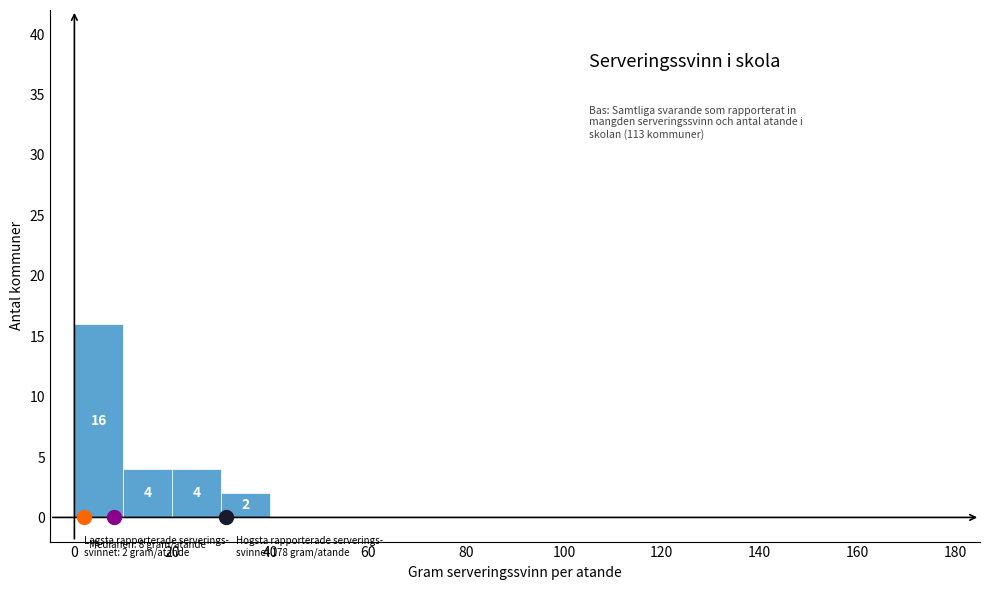

Over which range of the x-axis is the bar tallest?

0 to 10